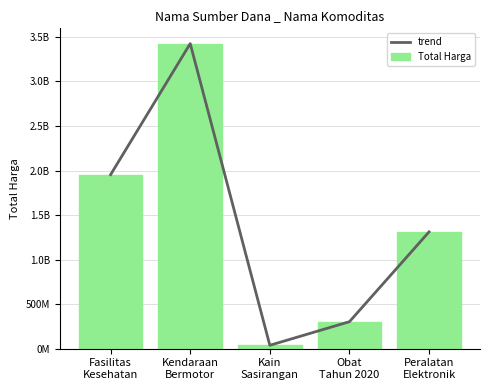

The Total Harga series shows 38075000 at Kain
Sasirangan. True or false?

True